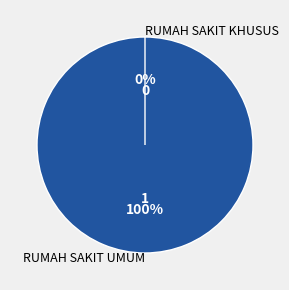

What is the smallest slice in the pie chart?

RUMAH SAKIT KHUSUS